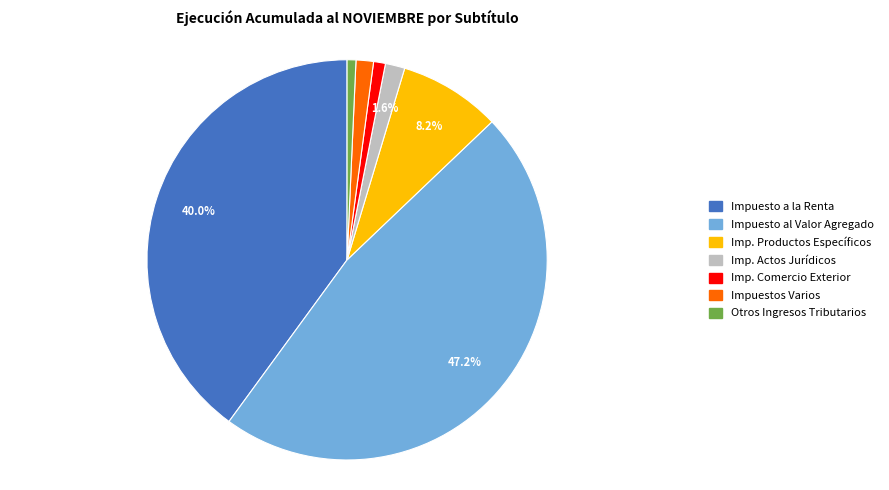

To the nearest percent, what is the average slice percentage?

14%